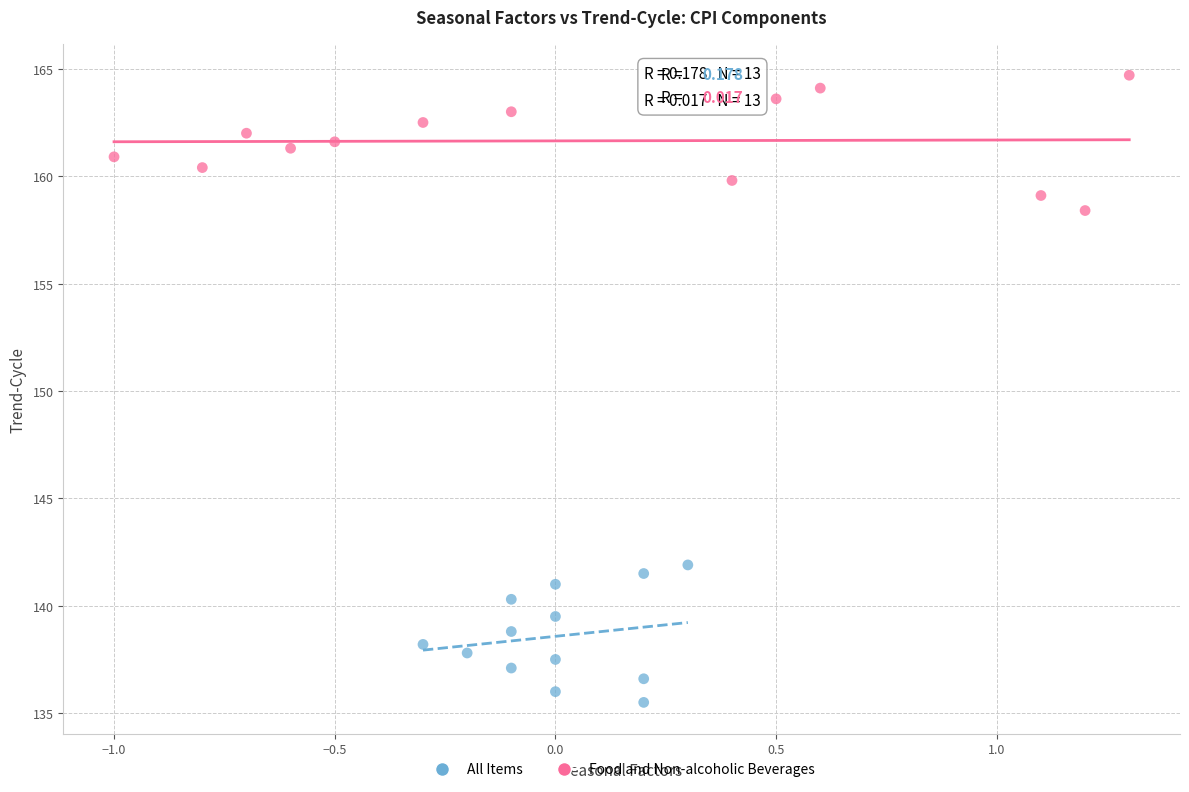

Which series contains the lowest Y value?

All Items